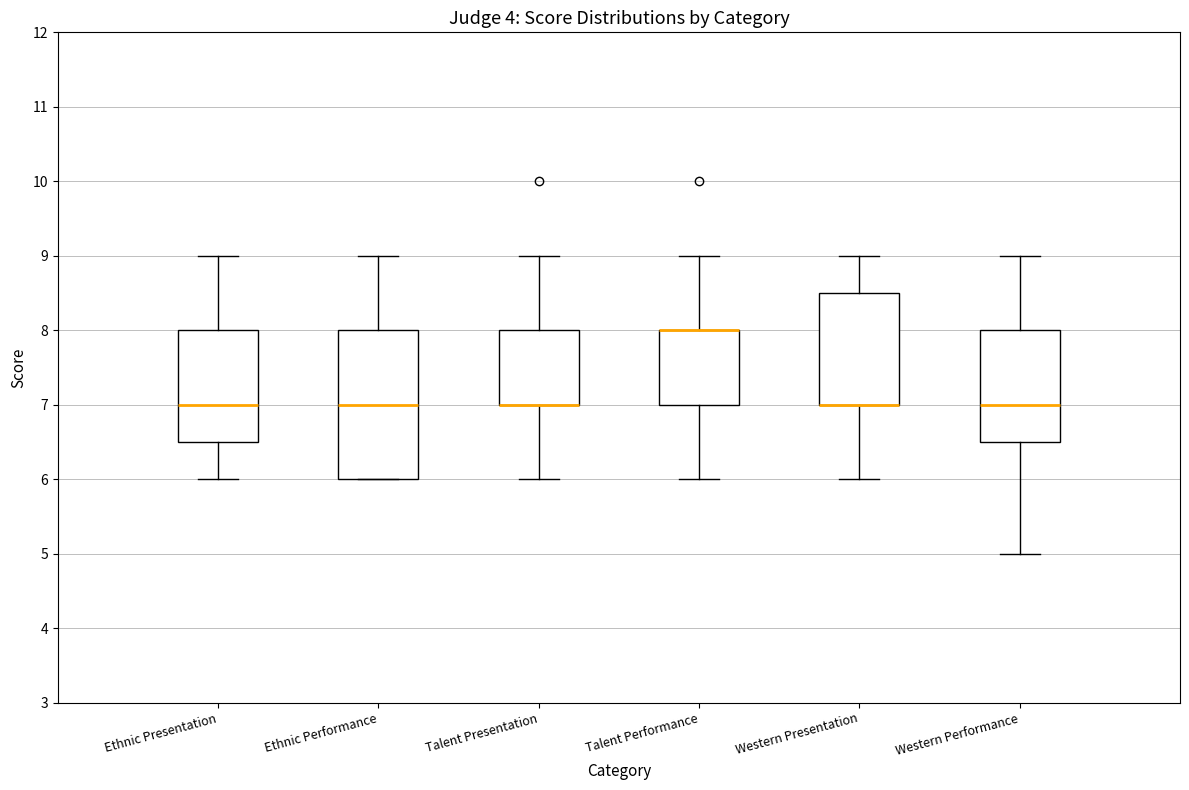

Comparing the boxes themselves (not the whiskers), which one is the tallest?

Ethnic Performance